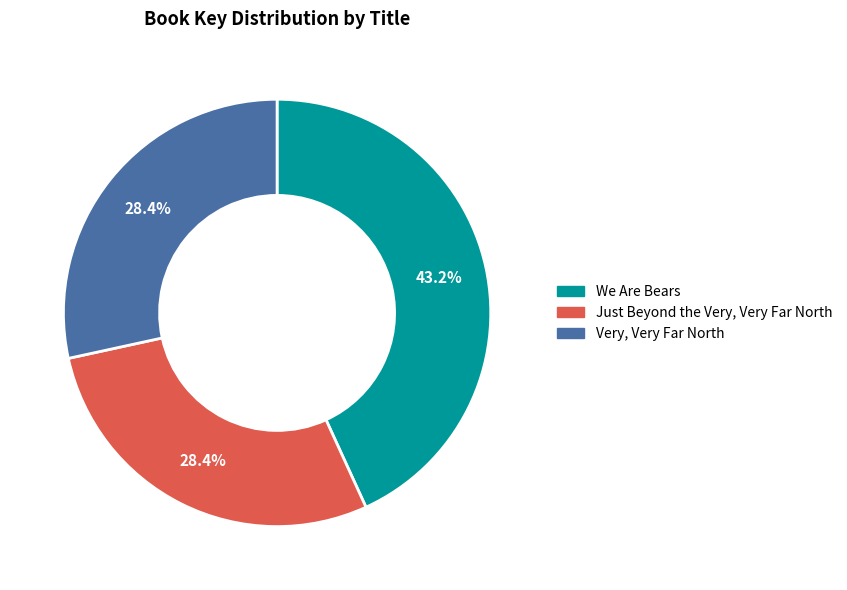

The Just Beyond the Very, Very Far North slice represents 28% of the pie. True or false?

True